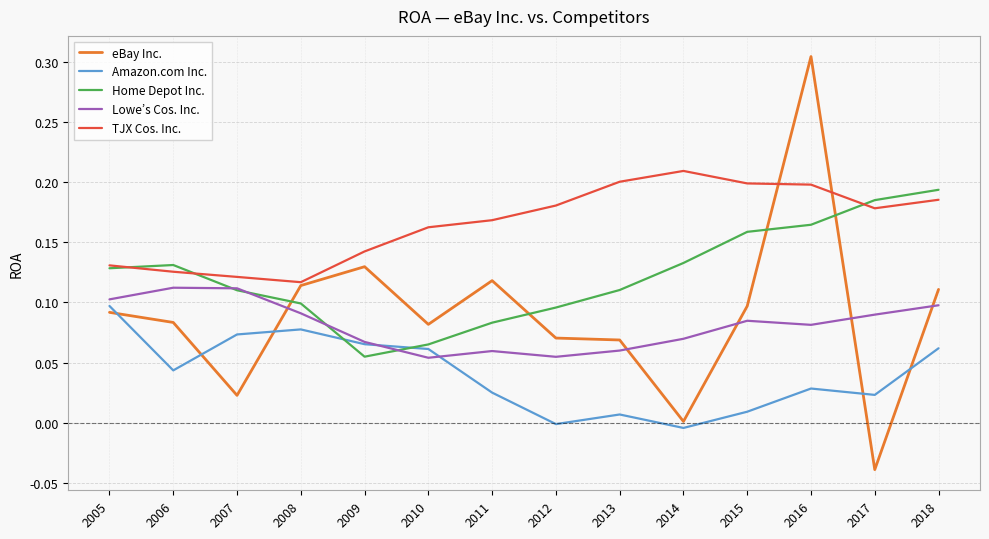

What is the total value across all series at 2013?

0.4